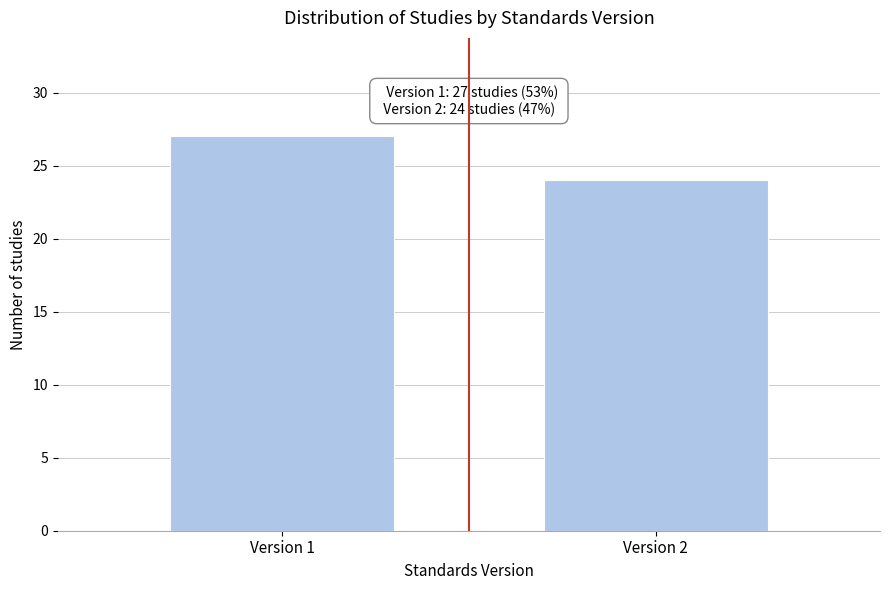

Reading left to right, transcribe all the data shown in this chart.

27	24